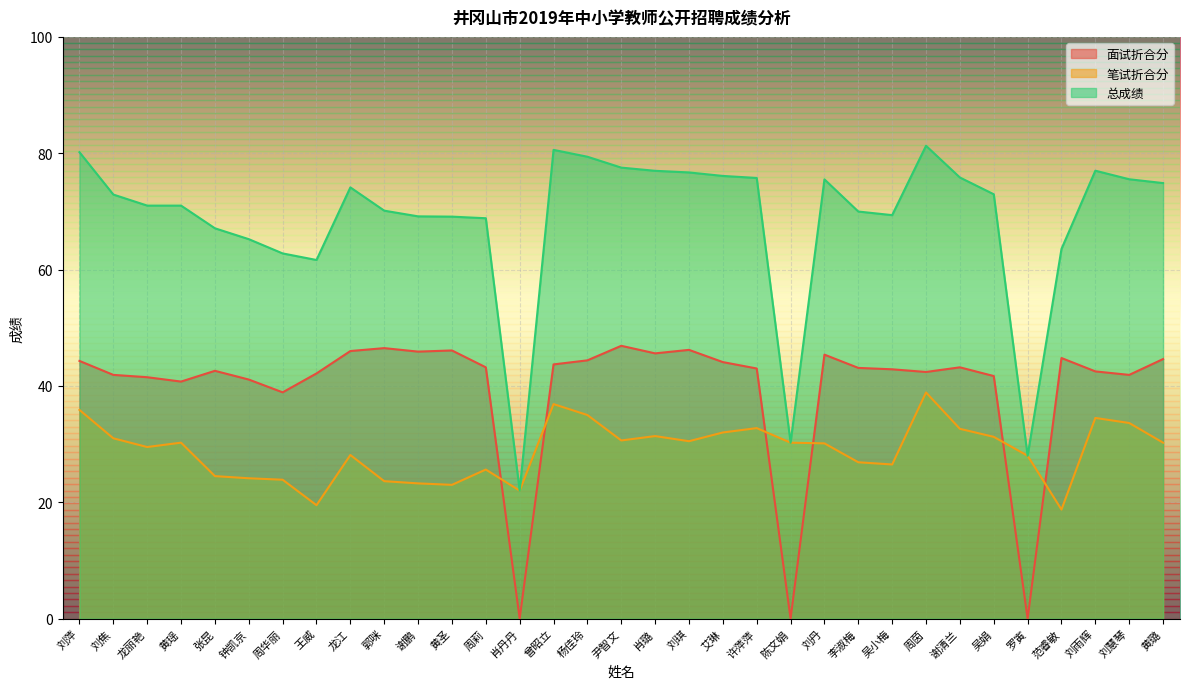

At which category does 笔试折合分 reach its first local peak?

黄瑶